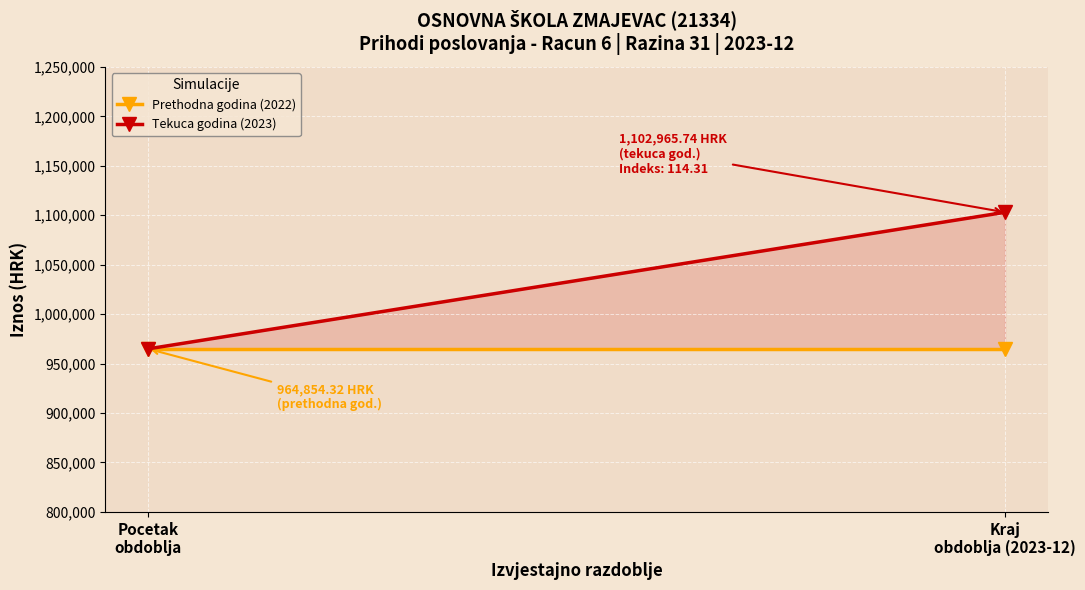

Which series has the largest total across all categories?

Tekuca godina (2023)